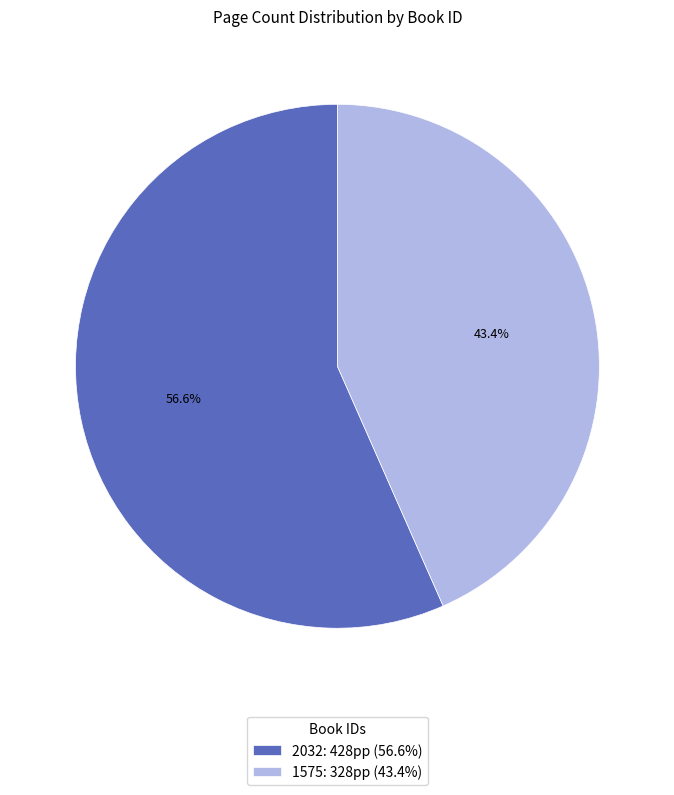

Which slice represents more than half of the pie?

2032